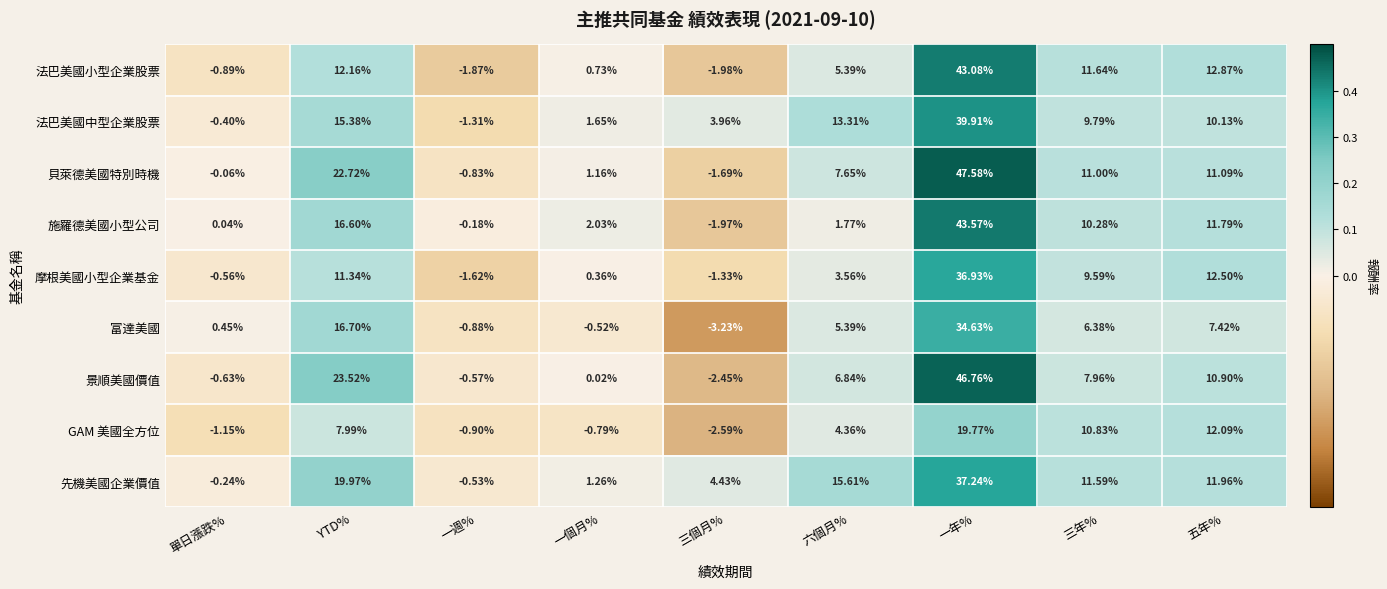

At which category is the sum across all series the highest?

一年%